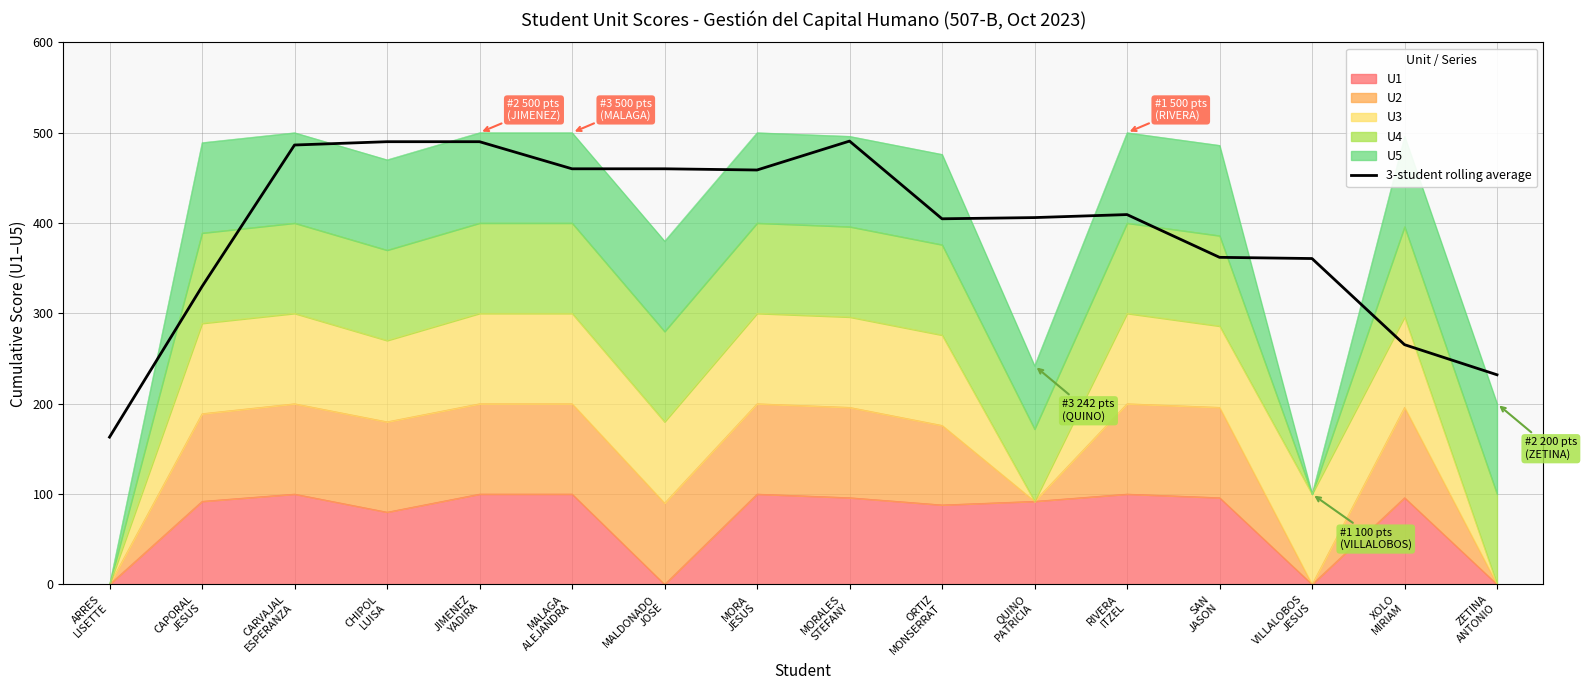

The chart shows a value of 362.0 at SAN
JASON. True or false?

True